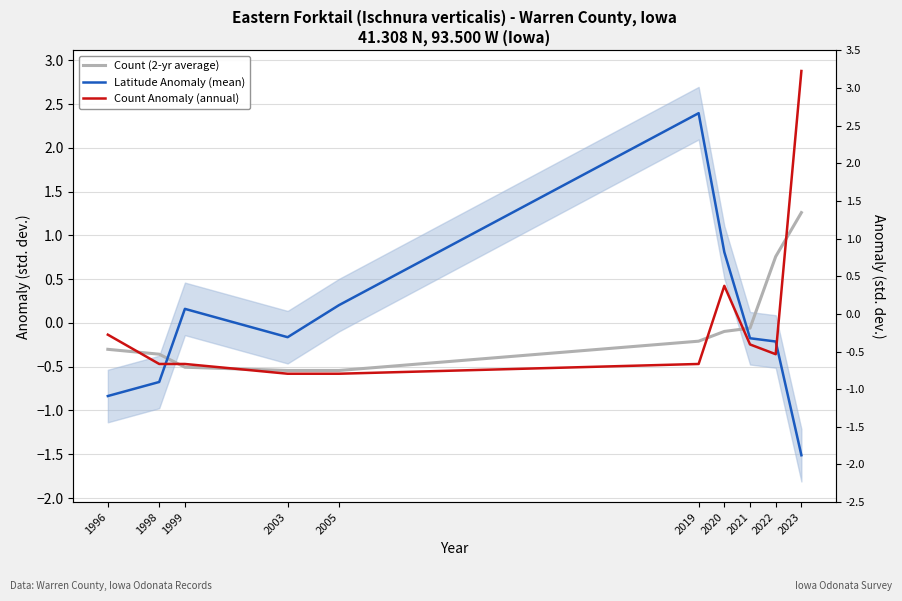

How many lines are shown in the chart?

3